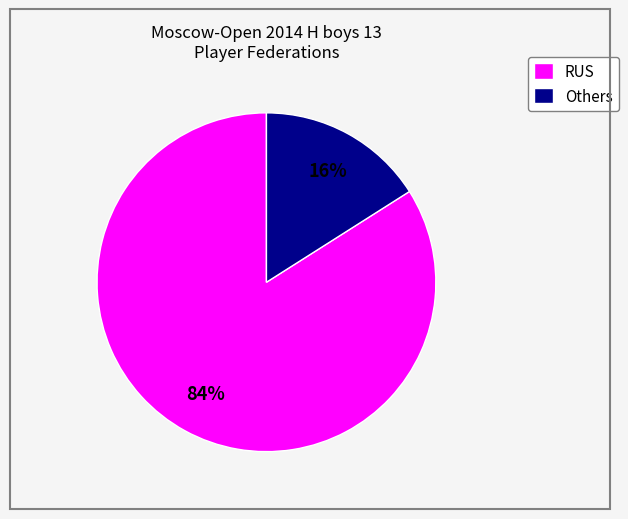

What is the largest slice in the pie chart?

RUS